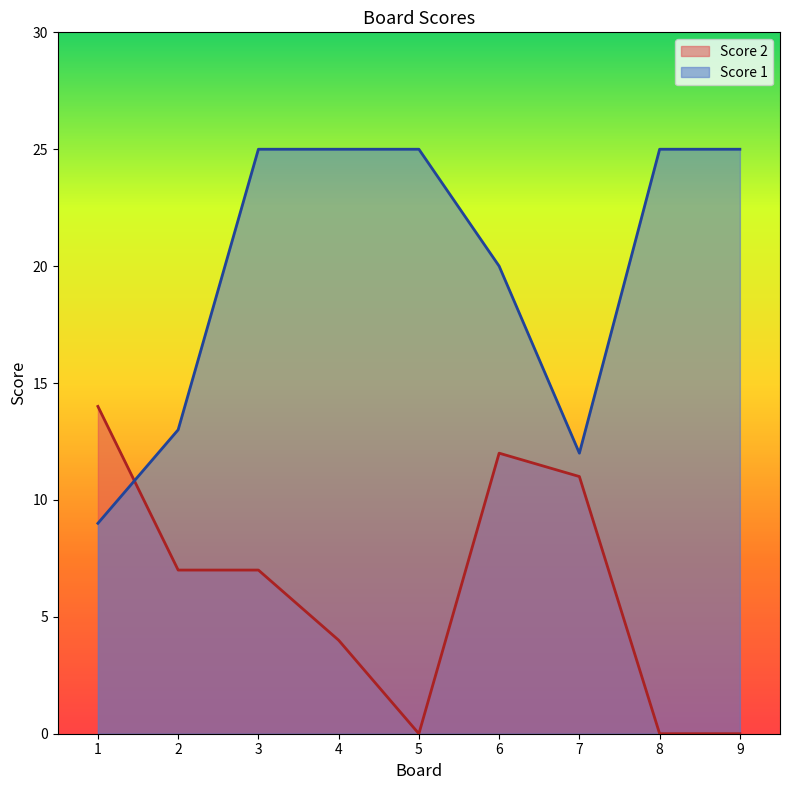

What is the greatest value displayed?

25